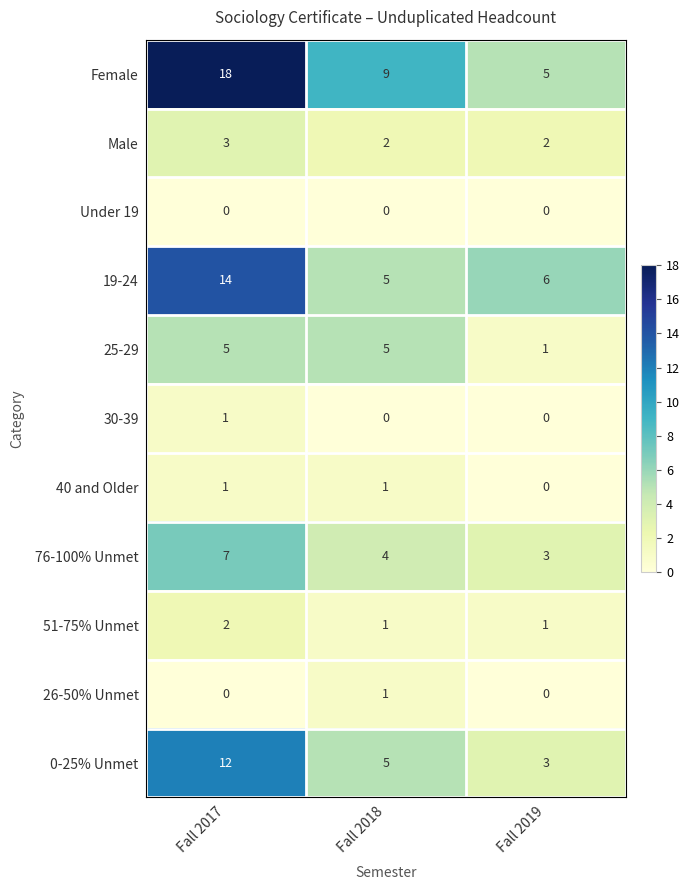

At which label does Female reach its peak?

Fall 2017